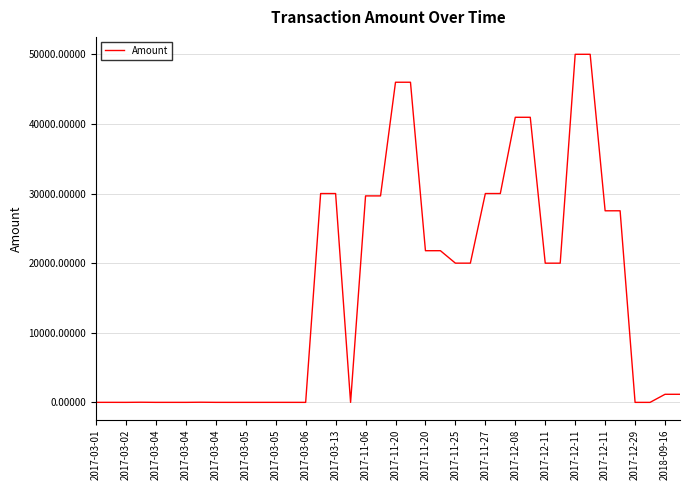

What is the greatest value displayed?

49998.0